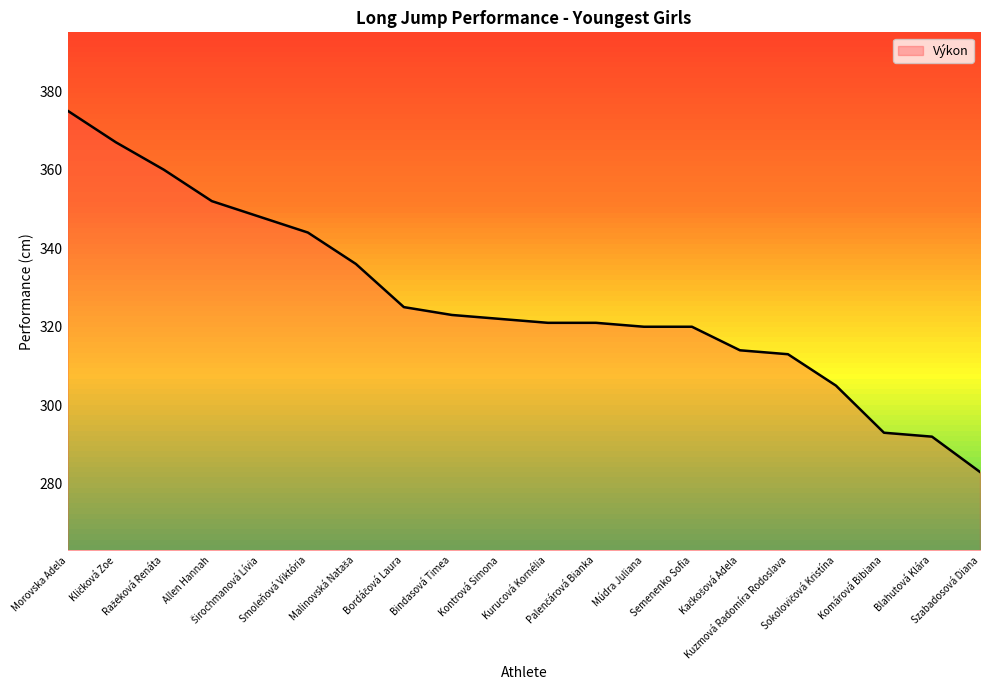

What is the difference between the maximum and minimum values?

92